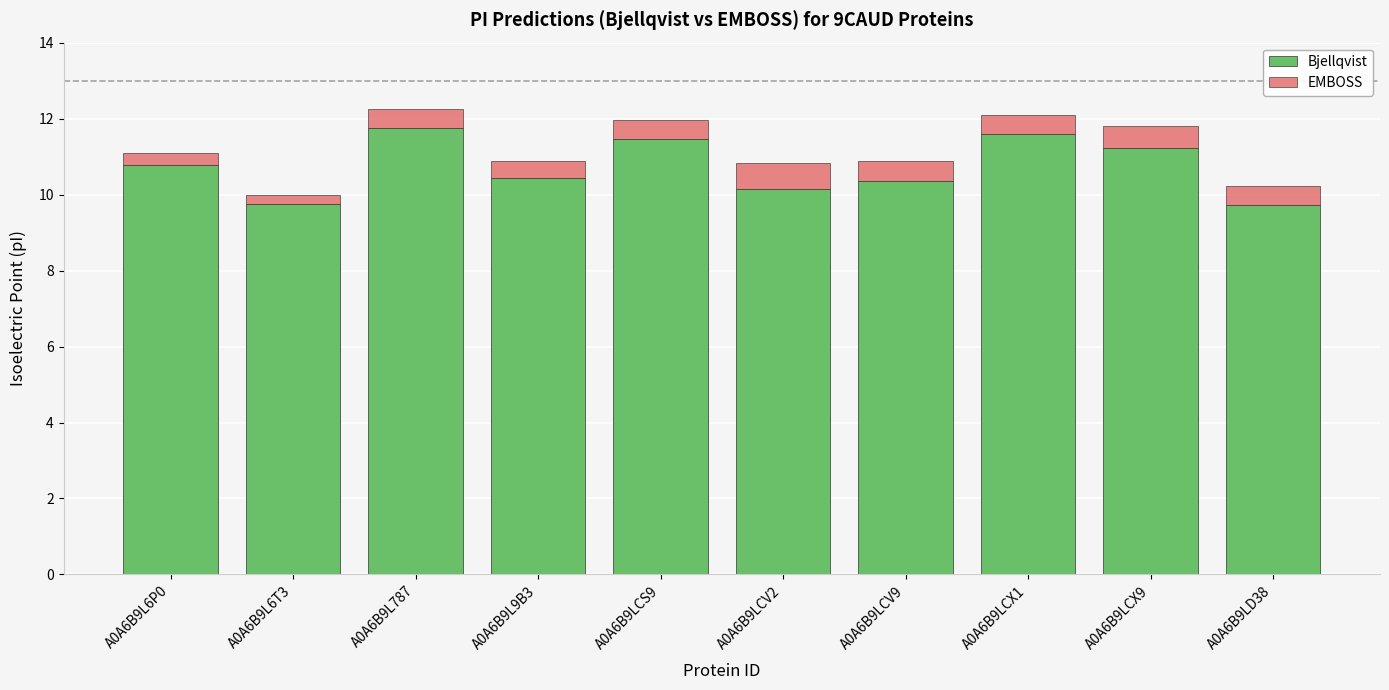

What is the difference between the maximum and minimum values in the Bjellqvist series?

2.0